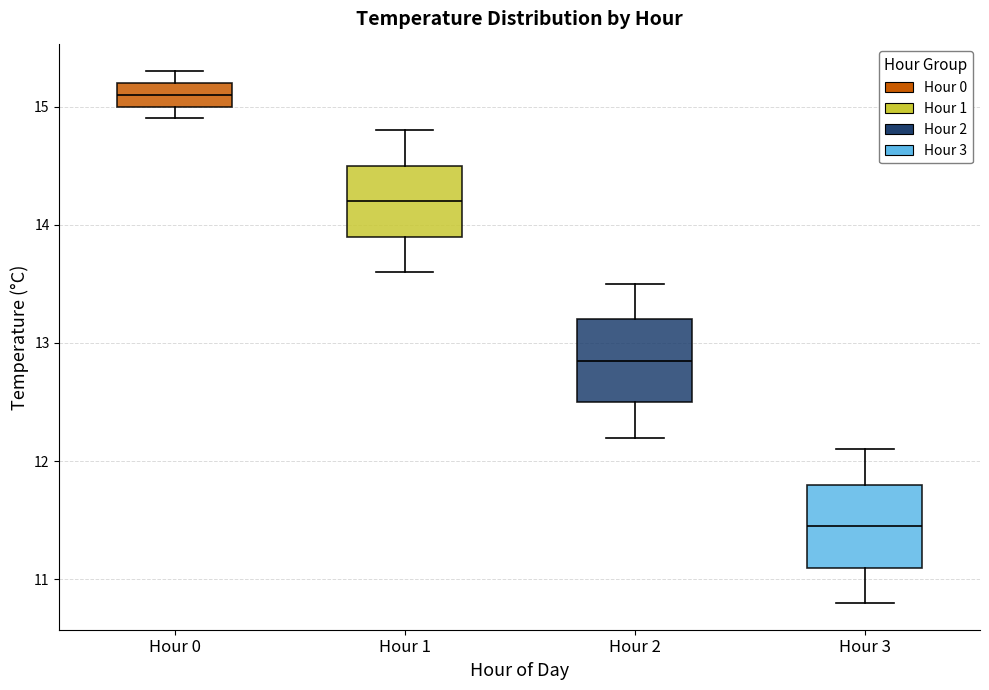

Reading left to right, transcribe this box plot: for each box, give where its median line is, the range the box spans, and where its two whiskers end, as read against the y-axis. The values are not printed on the chart, so give them approximately, as read against the axis.

Hour 0: median 15.1, box 15.0 to 15.2, whiskers 14.9 to 15.3
Hour 1: median 14.2, box 13.9 to 14.5, whiskers 13.6 to 14.8
Hour 2: median 12.9, box 12.5 to 13.2, whiskers 12.2 to 13.5
Hour 3: median 11.5, box 11.1 to 11.8, whiskers 10.8 to 12.1